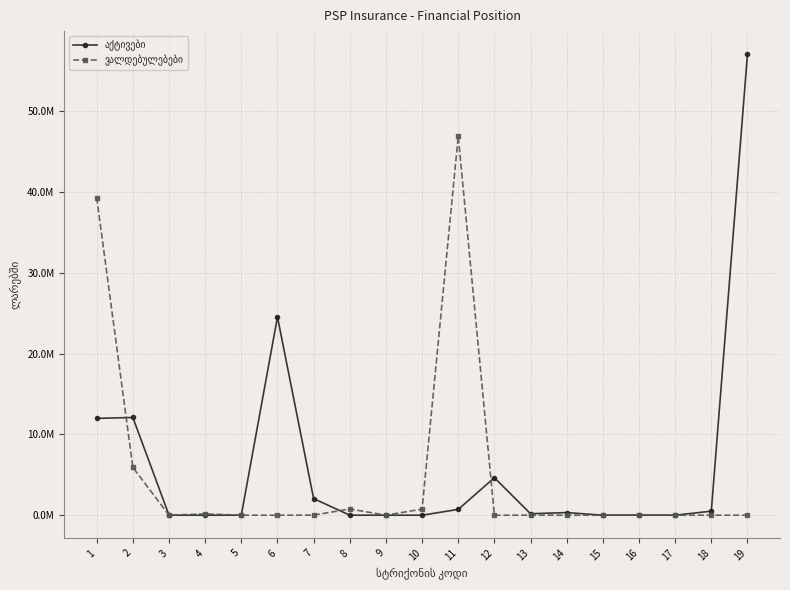

Between which two adjacent categories do აქტივები and ვალდებულებები first intersect?

1 and 2